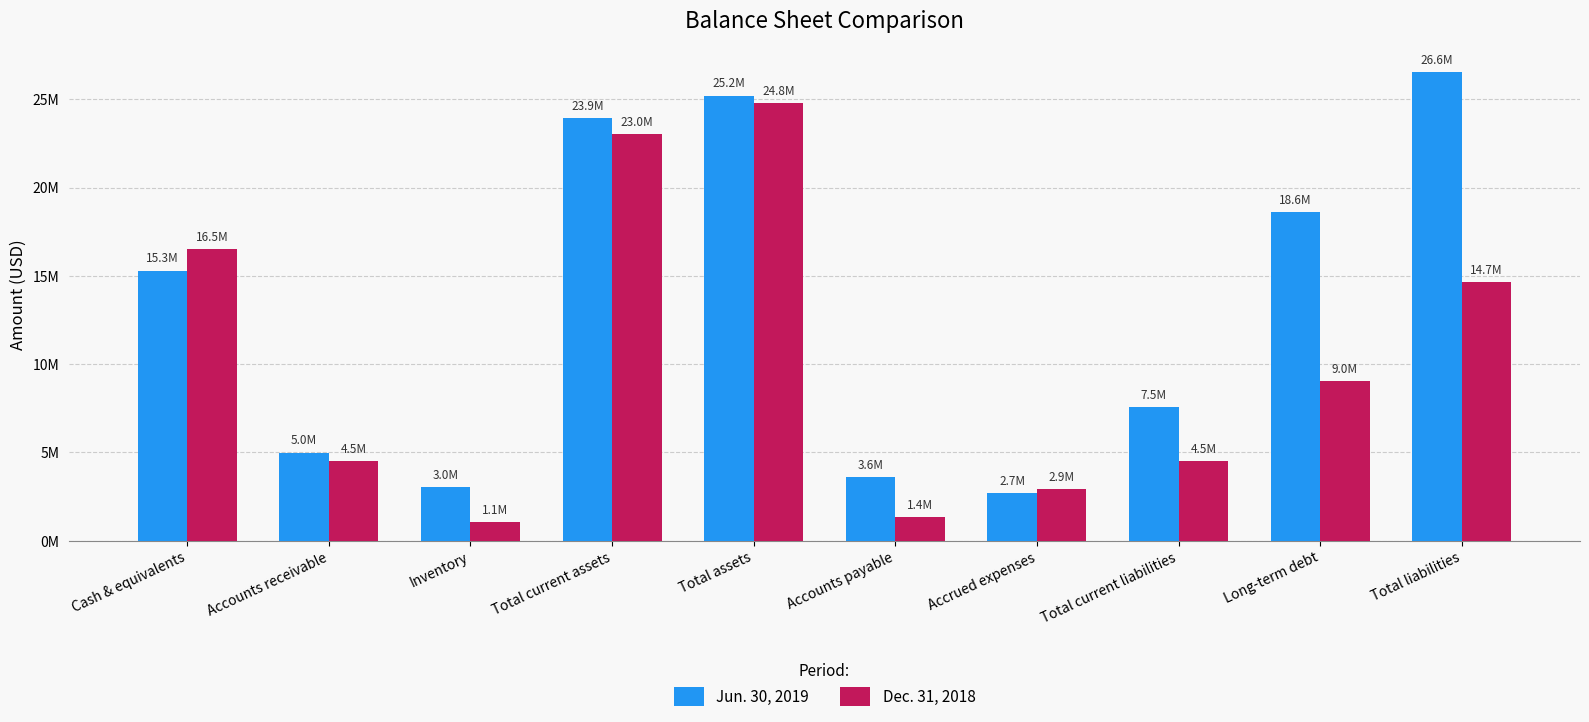

What is the minimum value for Jun. 30, 2019?

2702015